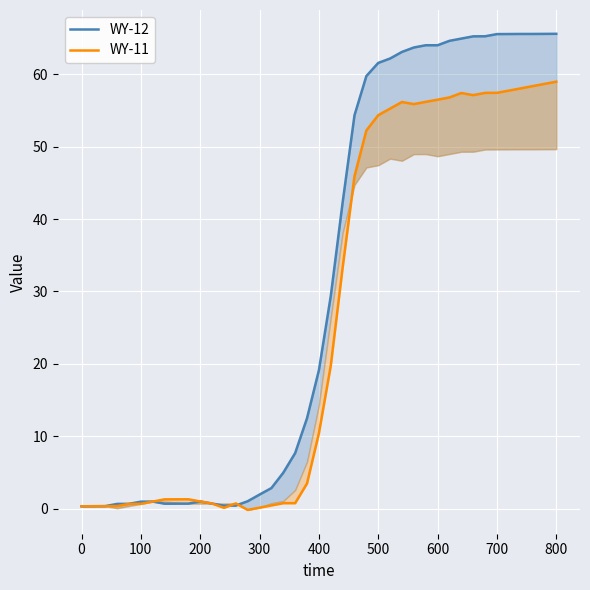

What is the spread (max minus min) of values at 700?

8.1